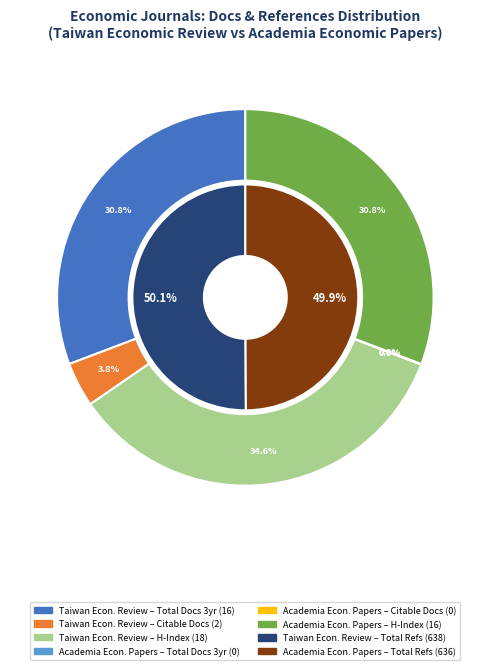

What is the change in value from Taiwan Economic Review to Academia Economic Papers?

-4